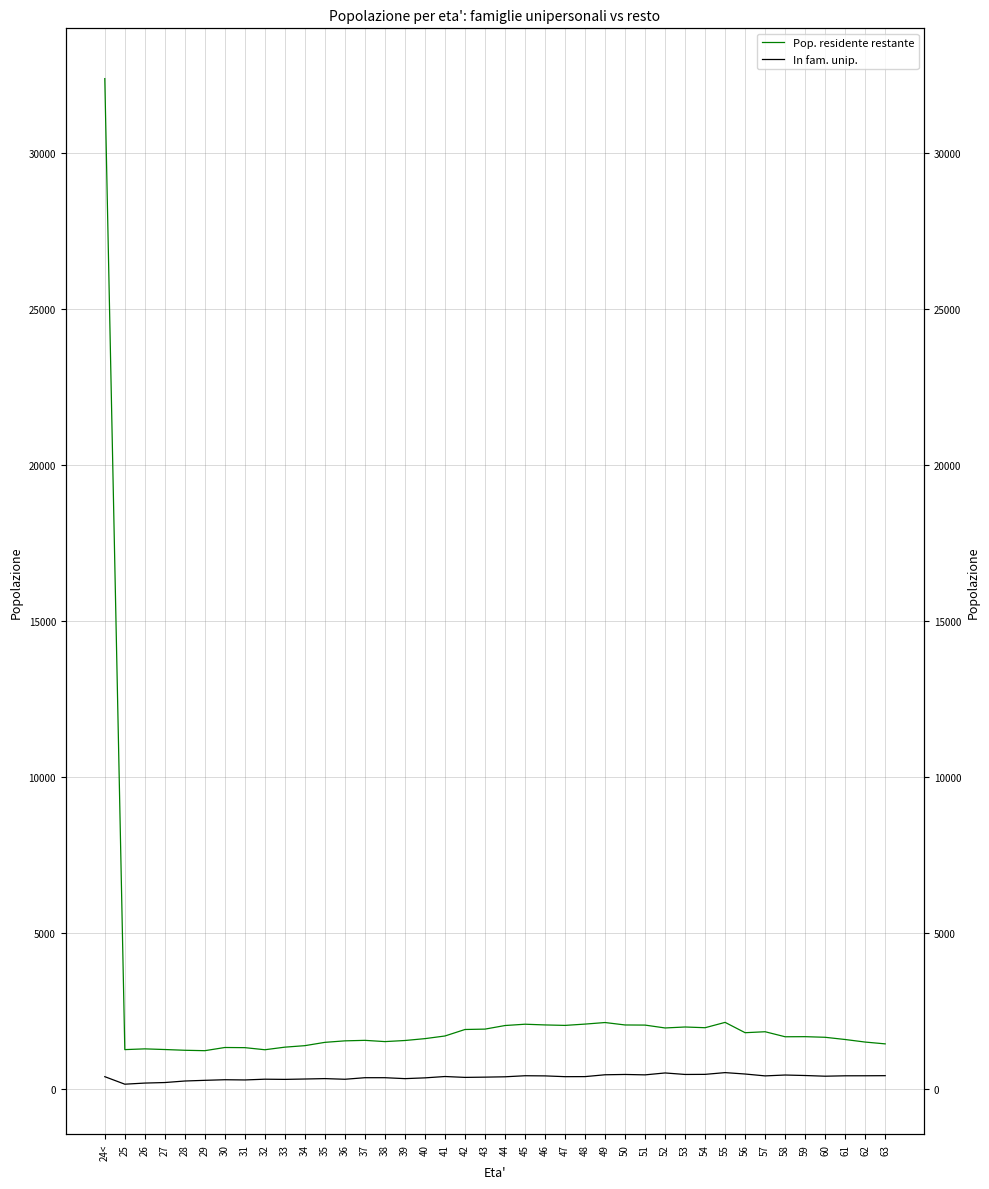

How many interior local valleys does the Pop. residente restante series have?

9